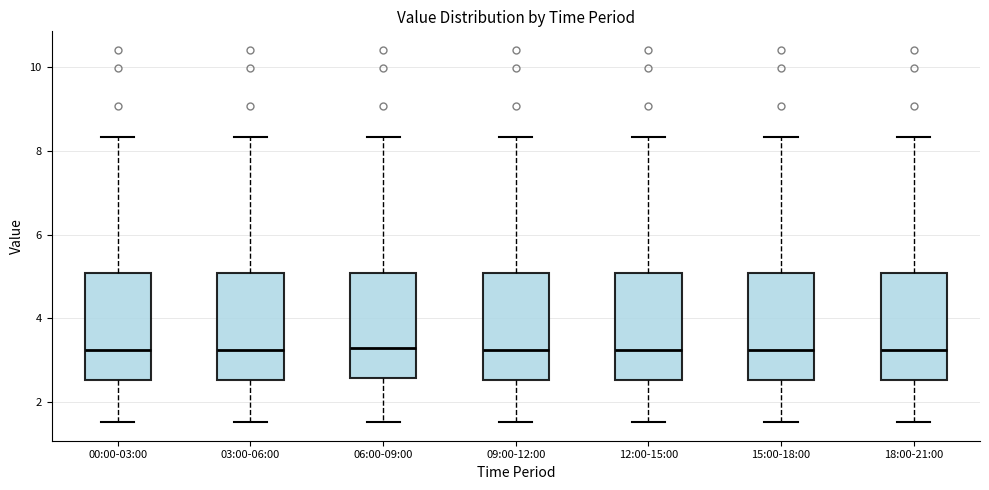

Reading left to right, read every box against the y-axis: the position of its median line, the range the box covers, and the ends of its whiskers. The values are not printed on the chart, so give them approximately, as read against the axis.

00:00-03:00: median 3.2, box 2.6 to 5.0, whiskers 1.6 to 8.4
03:00-06:00: median 3.2, box 2.6 to 5.0, whiskers 1.6 to 8.4
06:00-09:00: median 3.2, box 2.6 to 5.0, whiskers 1.6 to 8.4
09:00-12:00: median 3.2, box 2.6 to 5.0, whiskers 1.6 to 8.4
12:00-15:00: median 3.2, box 2.6 to 5.0, whiskers 1.6 to 8.4
15:00-18:00: median 3.2, box 2.6 to 5.0, whiskers 1.6 to 8.4
18:00-21:00: median 3.2, box 2.6 to 5.0, whiskers 1.6 to 8.4